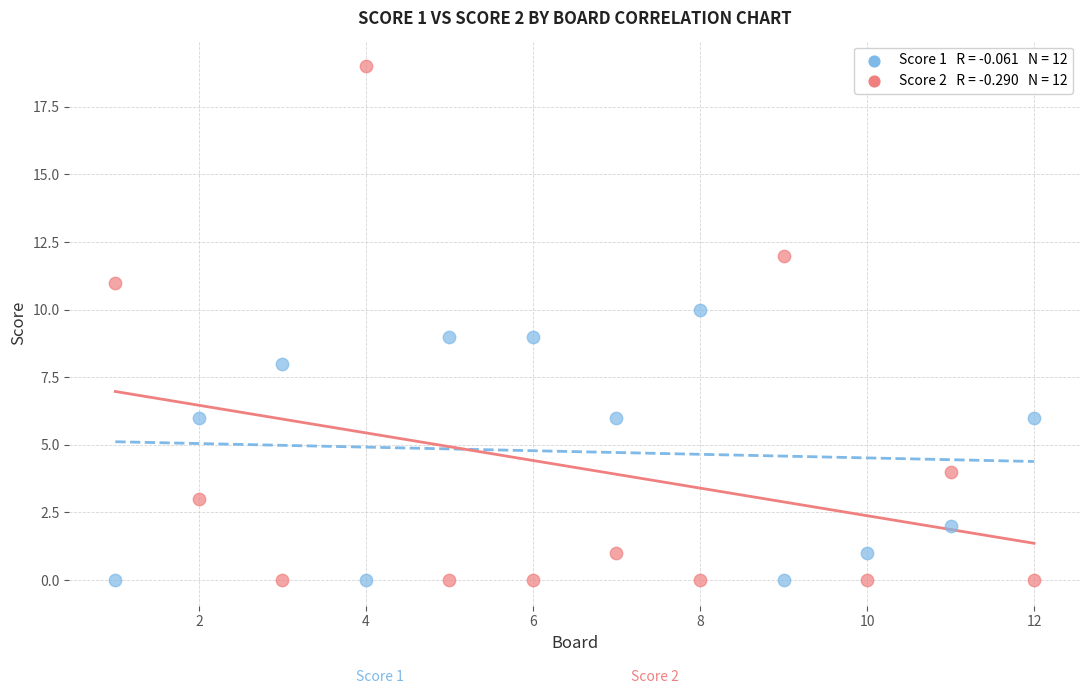

Across all data points, what is the range of Y values (max minus min)?

19